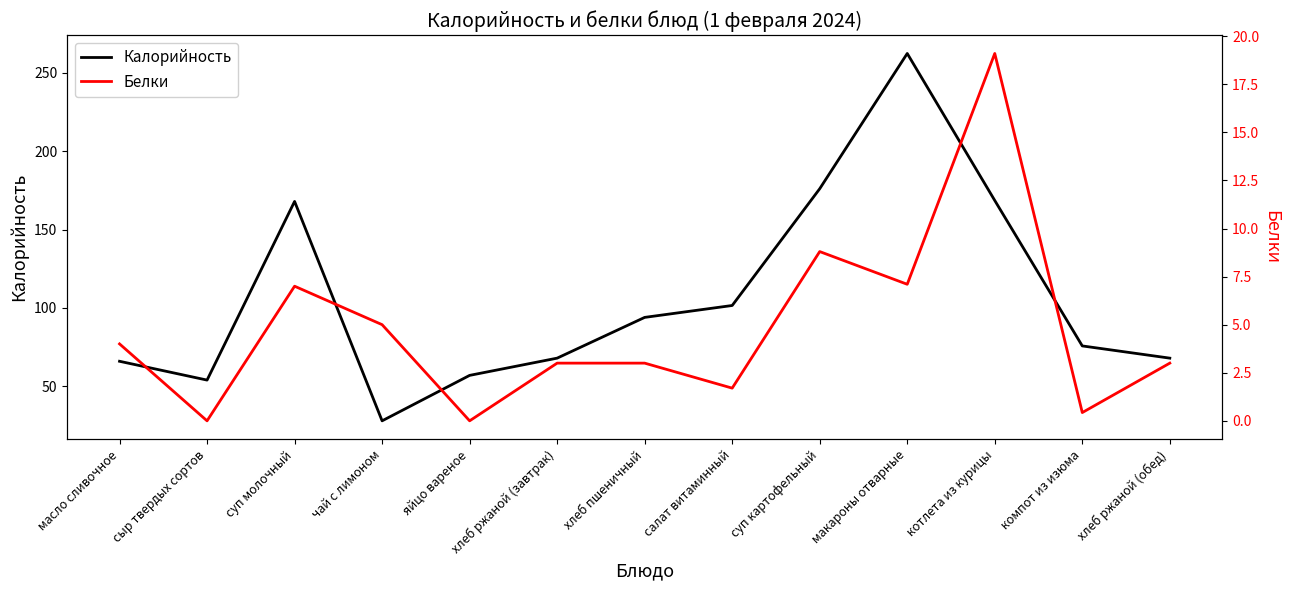

True or false: Белки and Калорийность cross at least once.

False